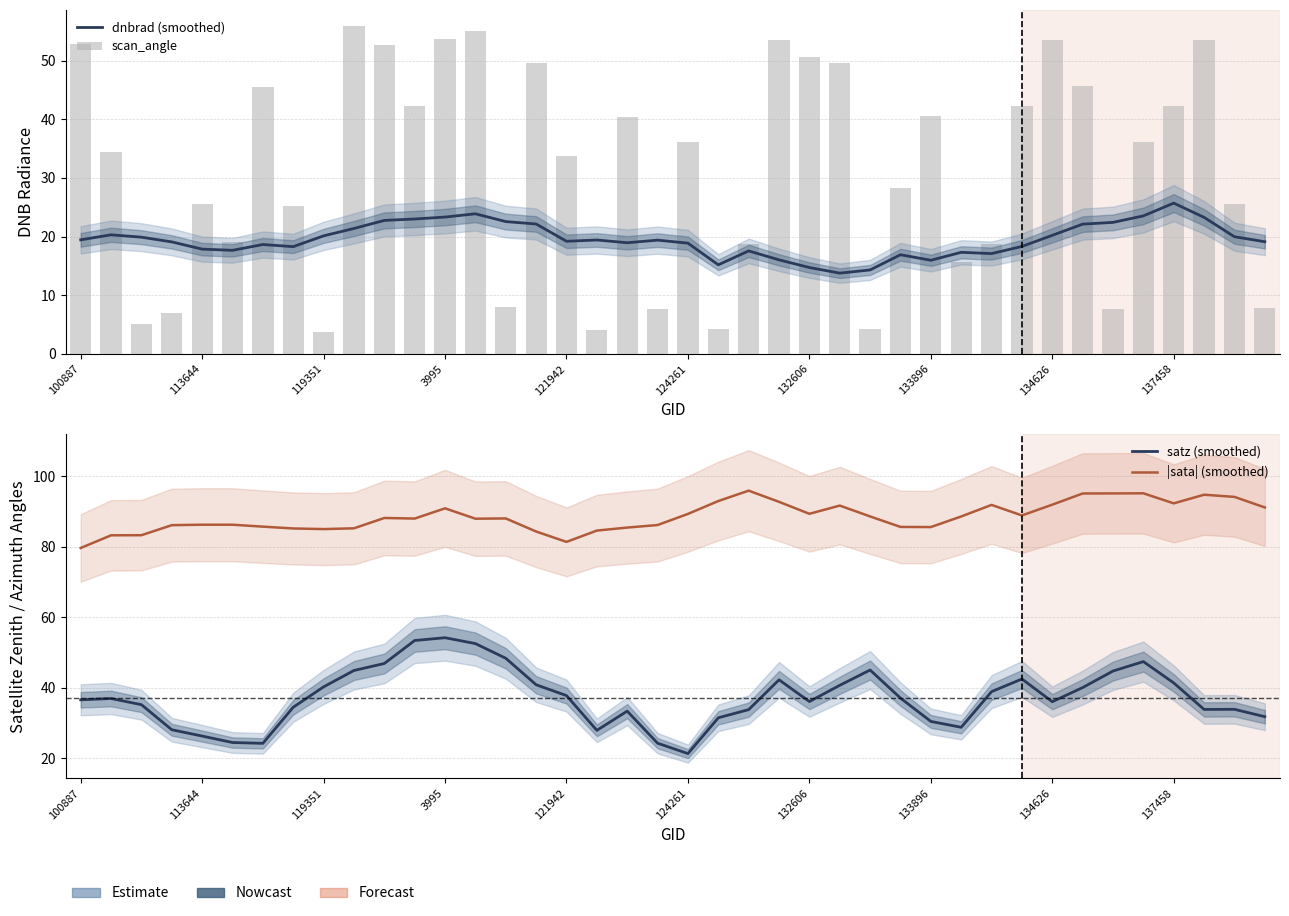

What is the average value of the |sata| (smoothed) series?

88.5